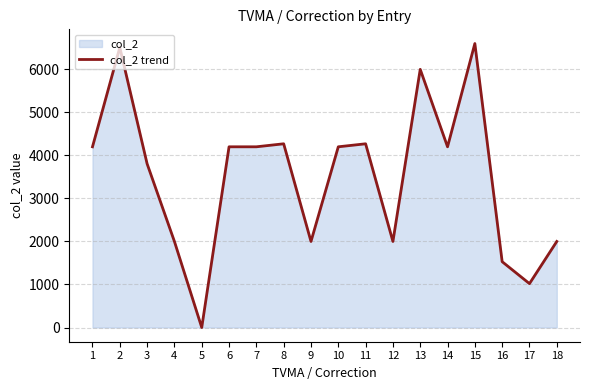

Does the chart display data point markers on the line(s)?

No